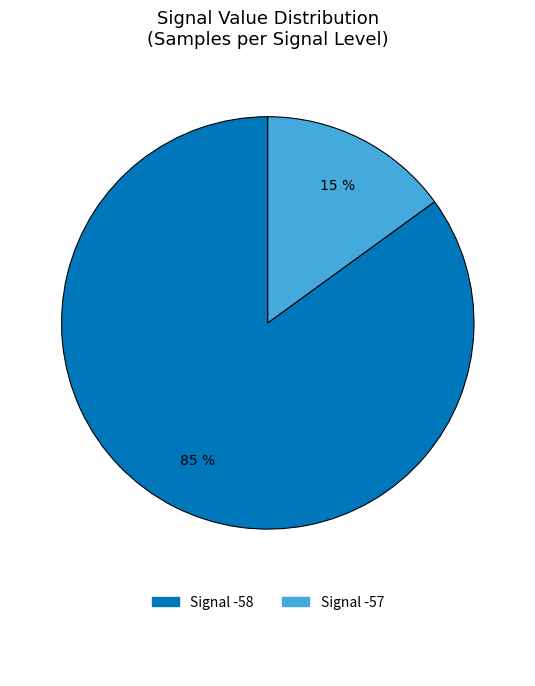

To the nearest percent, what is the average slice percentage?

50%